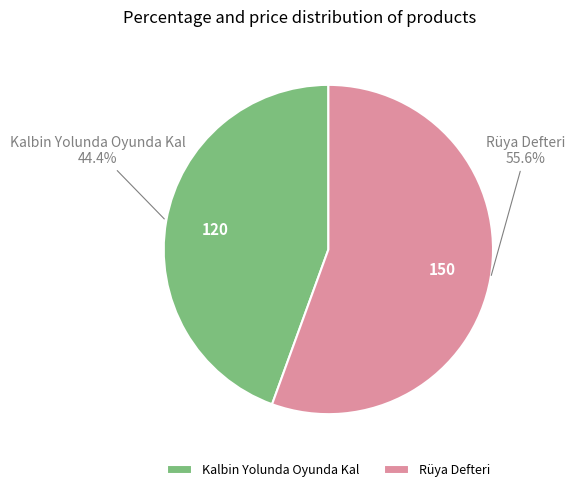

Is Kalbin Yolunda Oyunda Kal the majority of the pie?

No